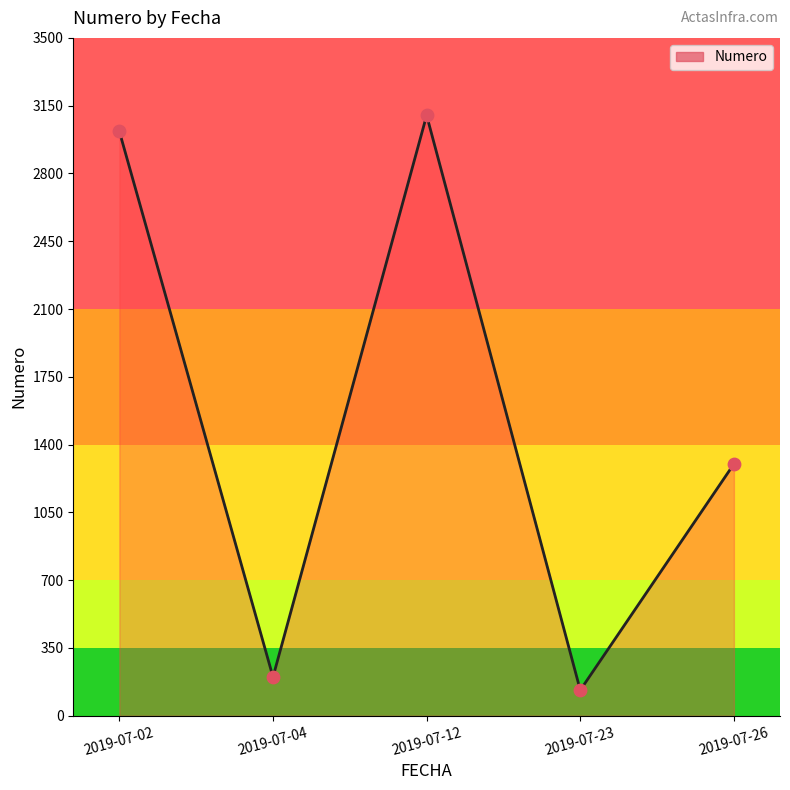

Which has a higher value, 2019-07-12 or 2019-07-23?

2019-07-12